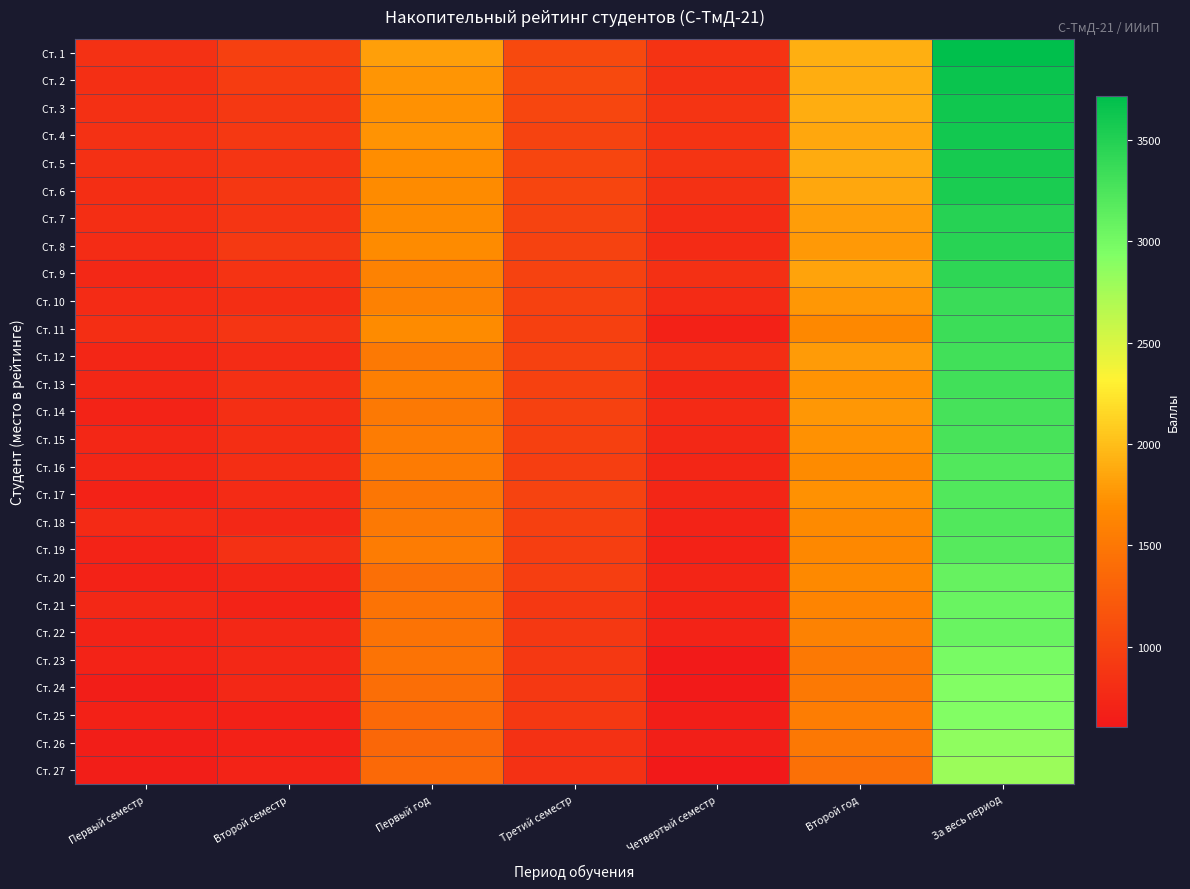

At how many categories does at least one series exceed 1869?

2